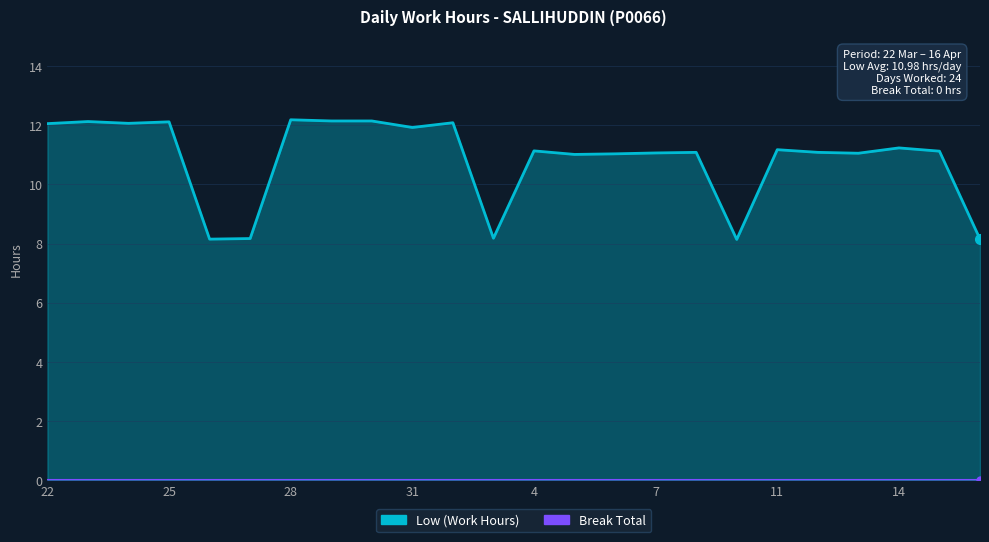

What is the greatest value displayed?

12.2